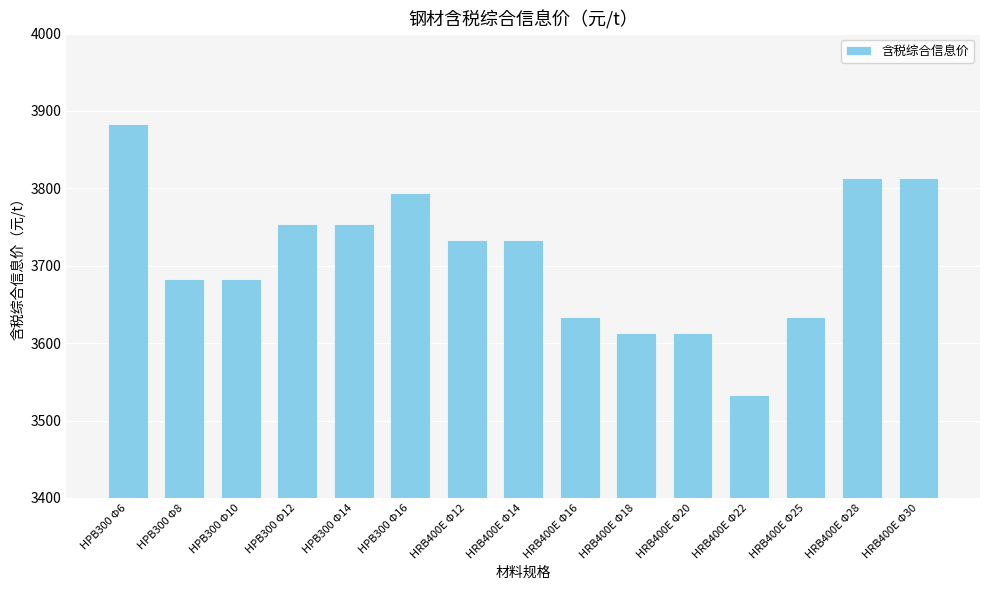

How many series are shown in this chart?

1